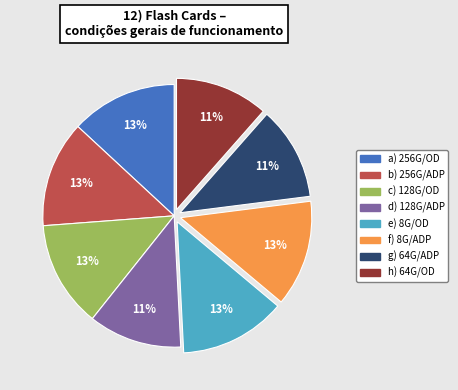

Does any single category account for the majority?

No